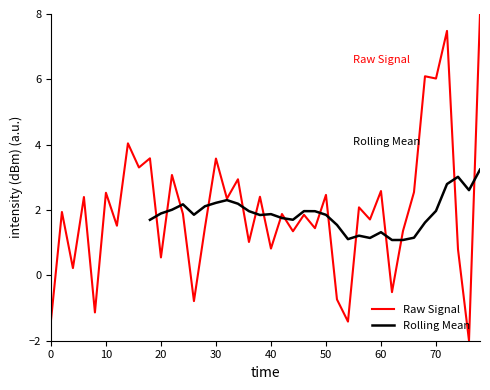

The value of Raw Signal at 30 is 2.1. True or false?

False